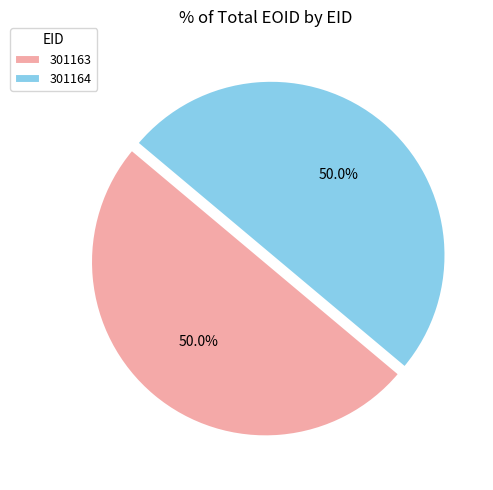

How many segments does this pie chart have?

2